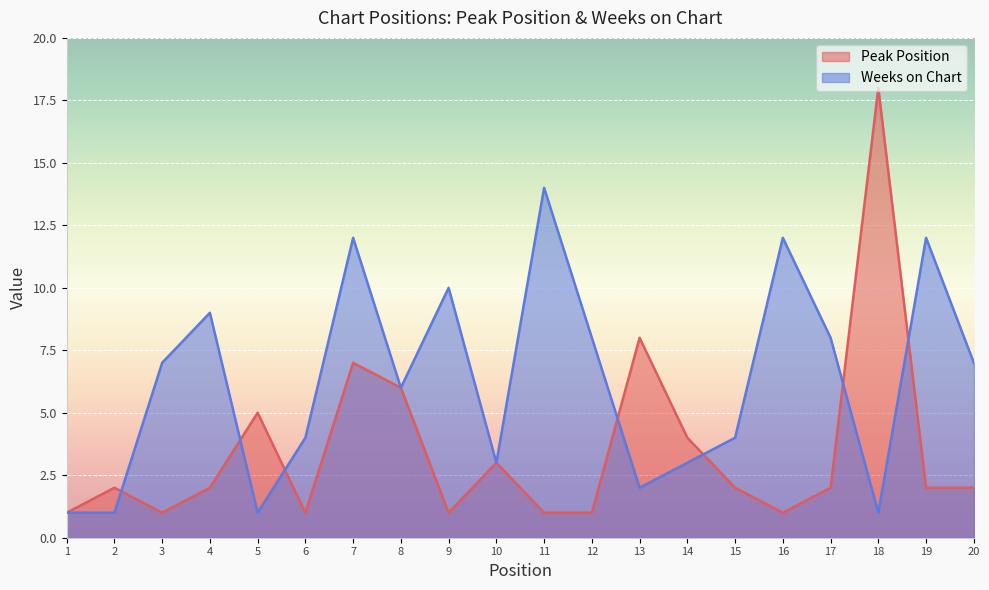

Rank the series by their average value, from lowest to highest.

Peak Position, Weeks on Chart